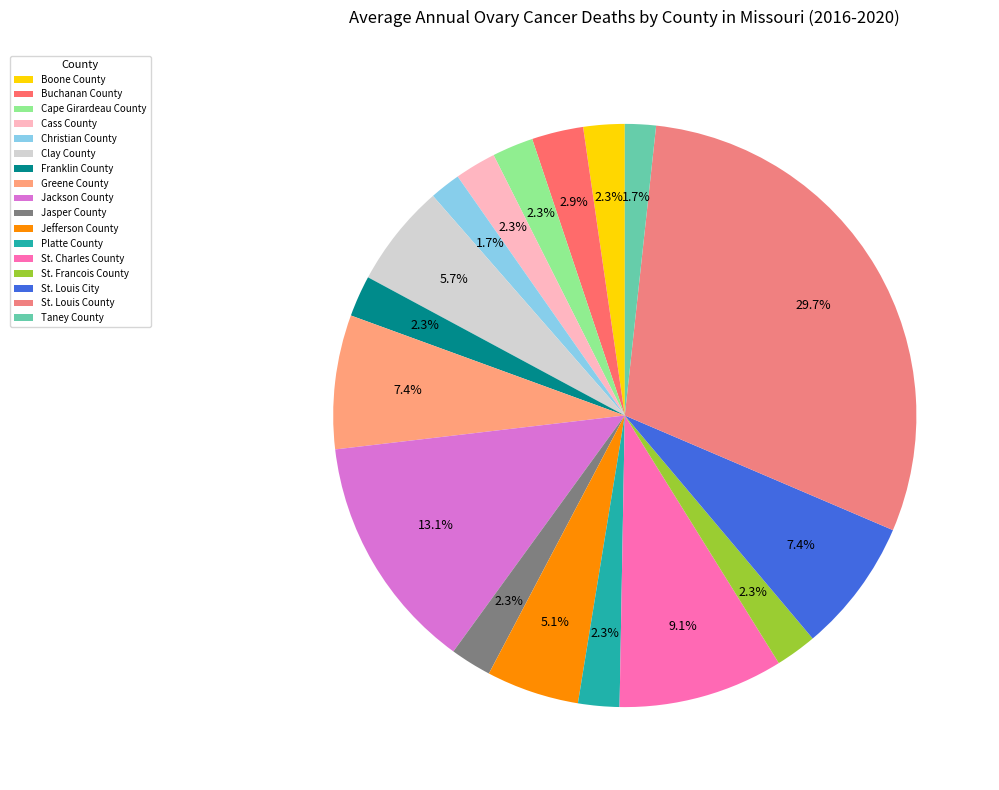

To the nearest percent, what portion does Boone County represent?

2%